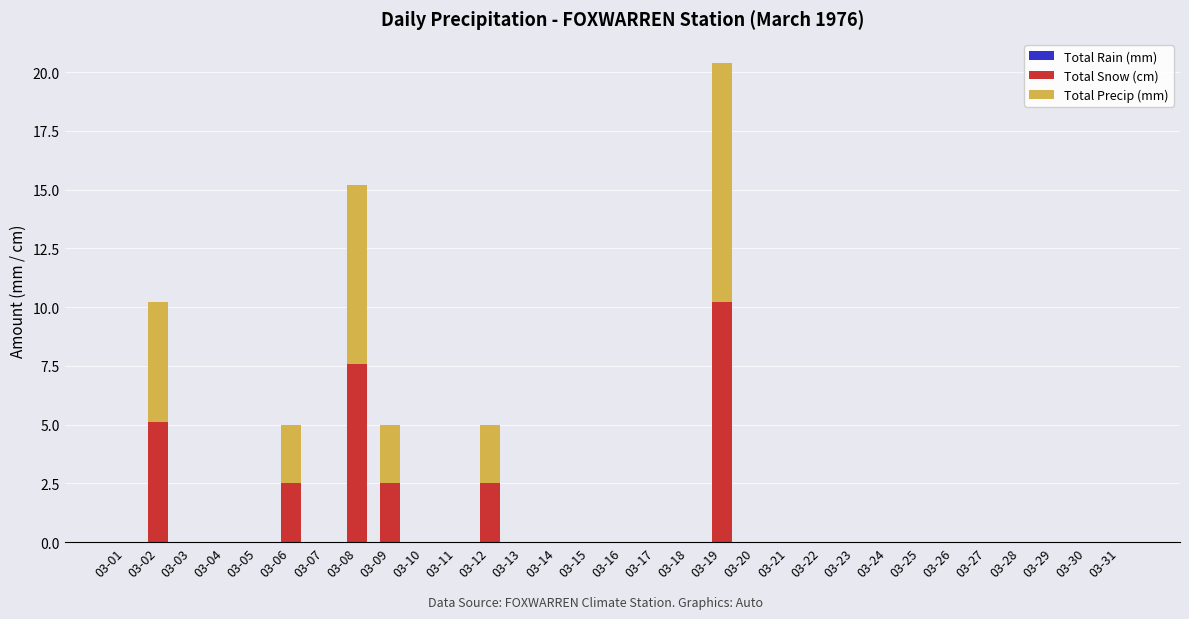

What is the sum of the Total Snow (cm) values at 03-08 and 03-17?

7.6